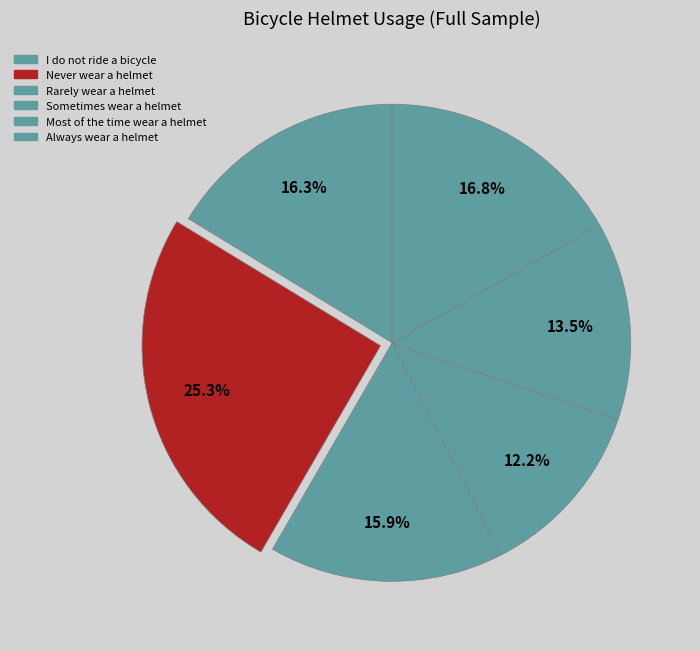

How many segments does this pie chart have?

6